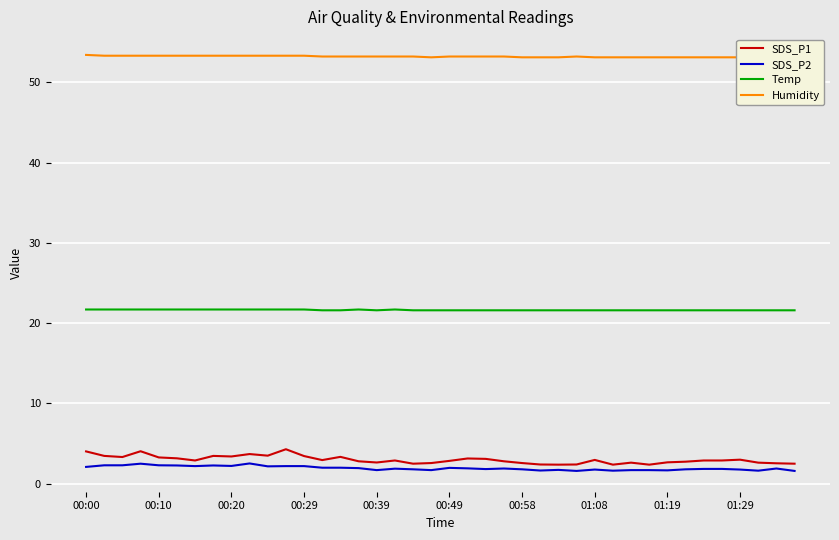

True or false: SDS_P1 and Humidity intersect in this chart.

False